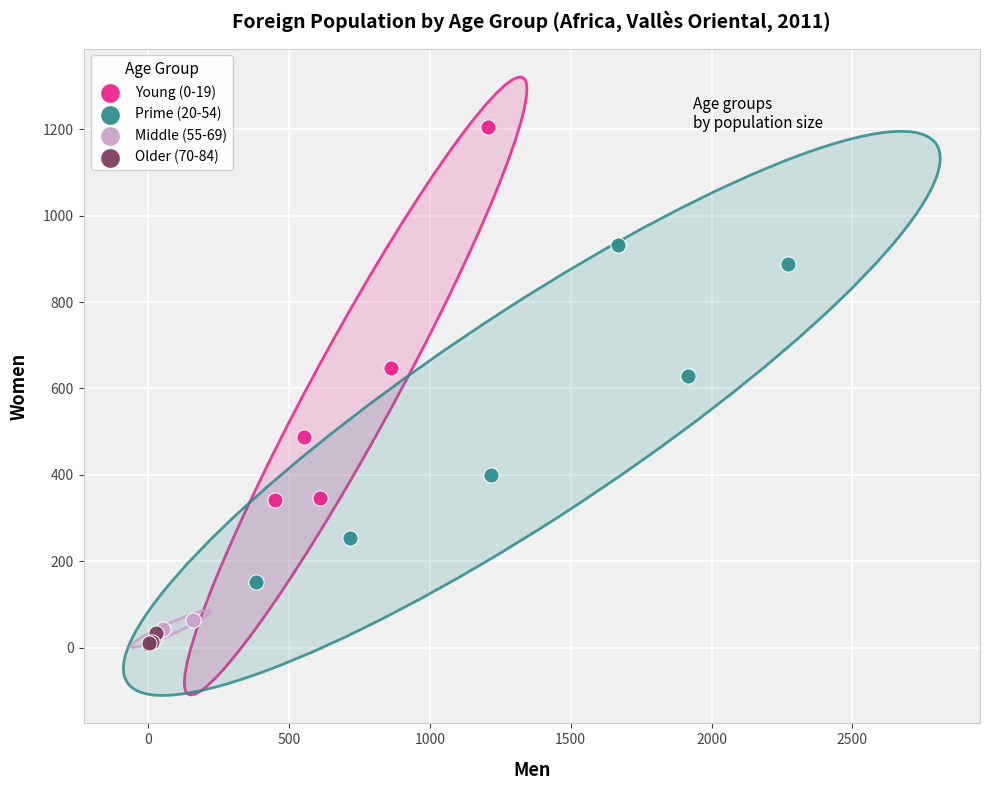

Which series reaches the maximum Y coordinate?

Young (0-19)